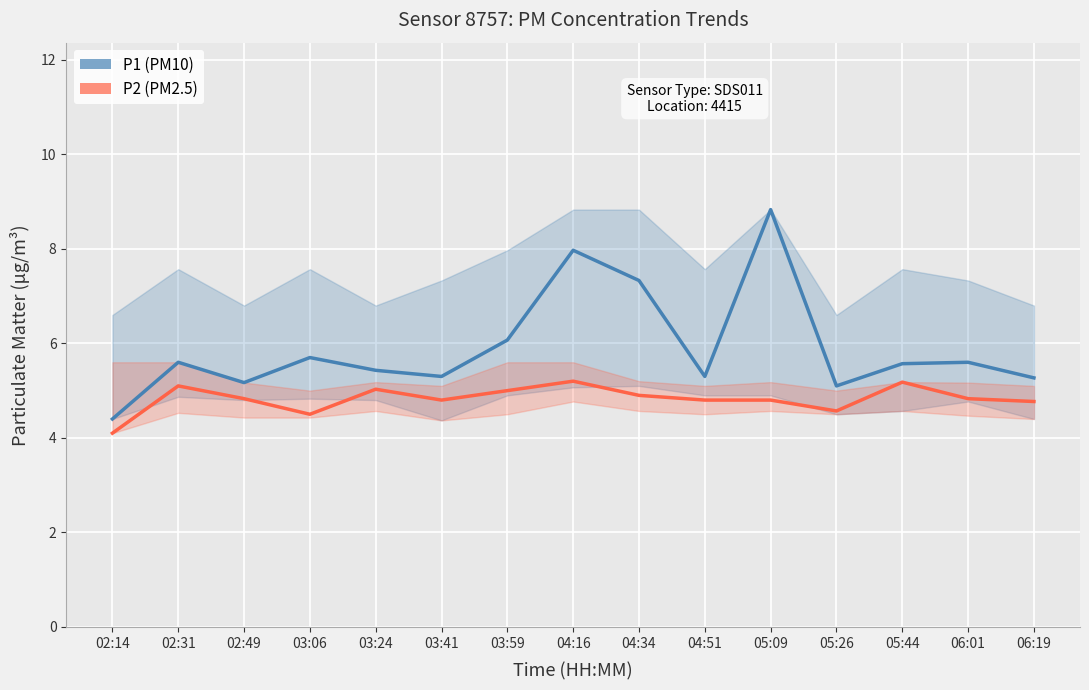

True or false: P1 (PM10) and P2 (PM2.5) cross at least once.

False